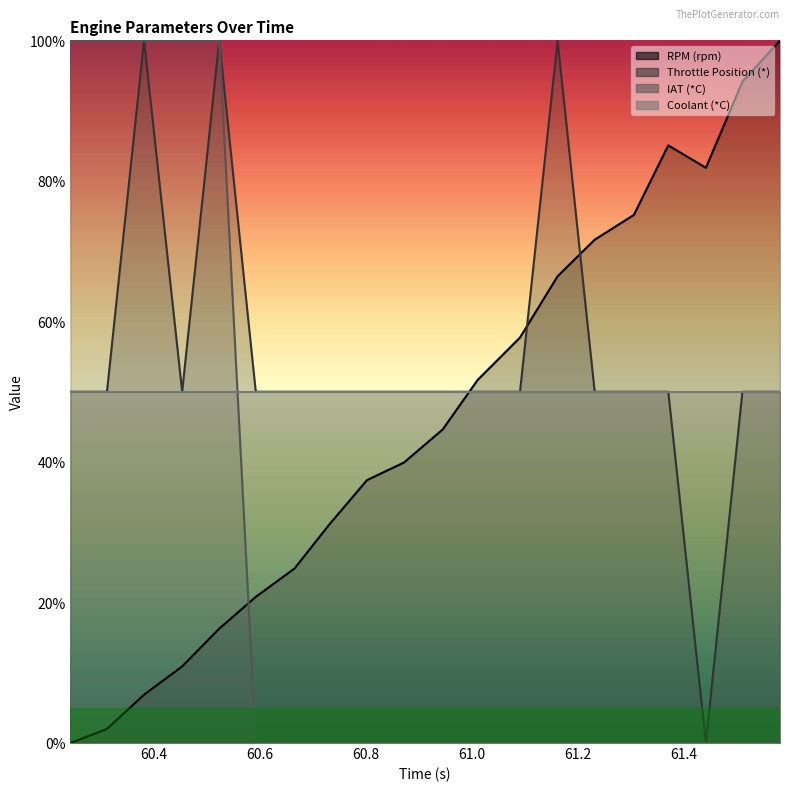

Which category has the highest value in the IAT (*C) series?

60.242